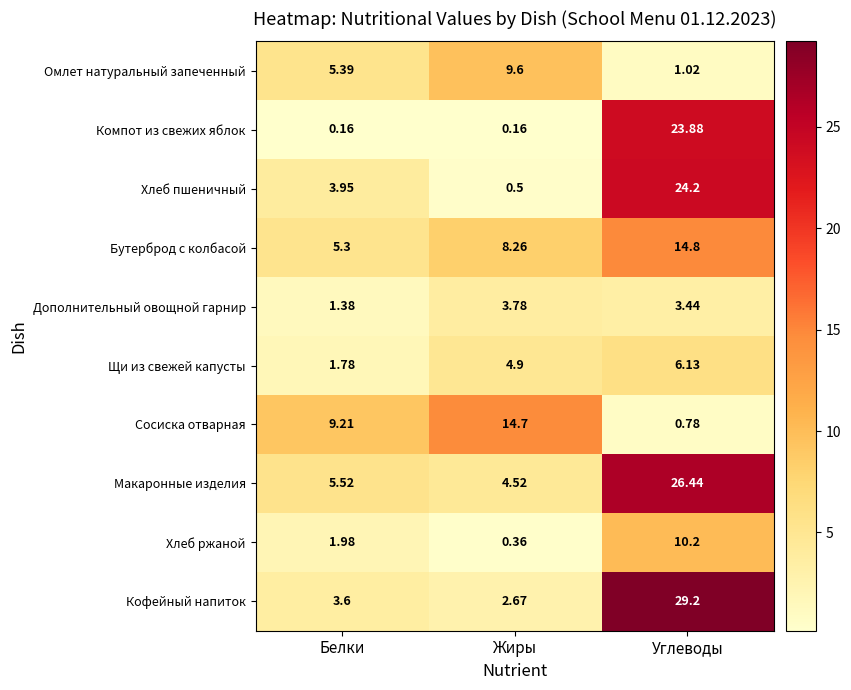

What is the total value across all series at Белки?

38.3